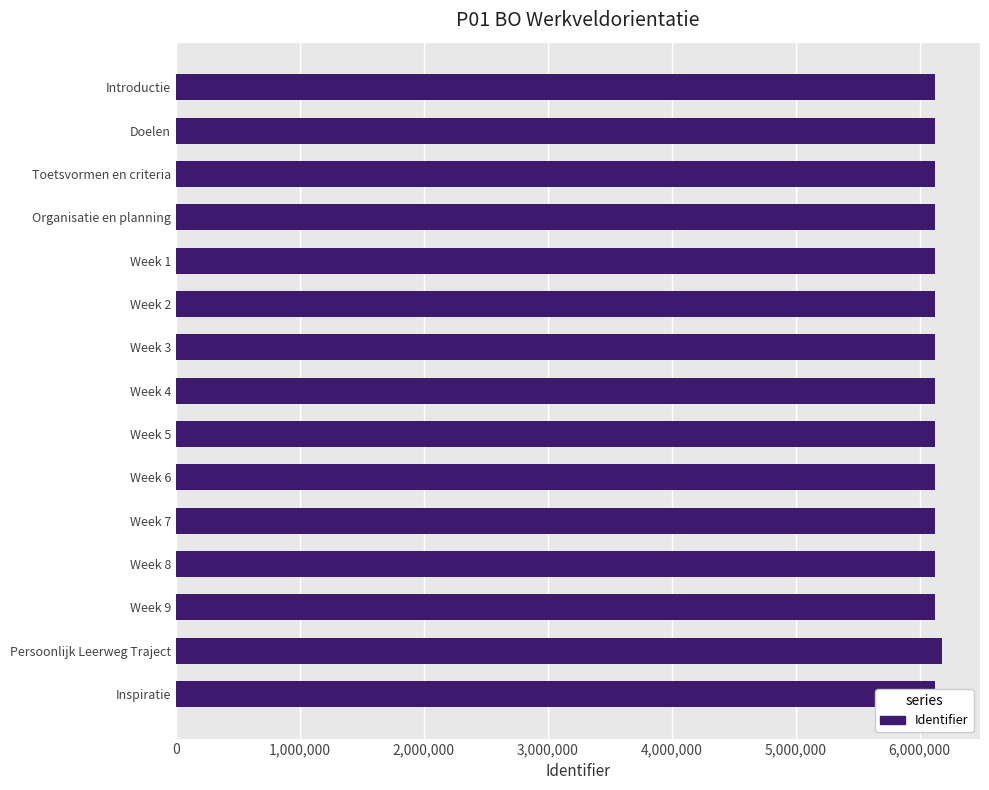

What is the label of the 5th bar from the bottom?

Week 7